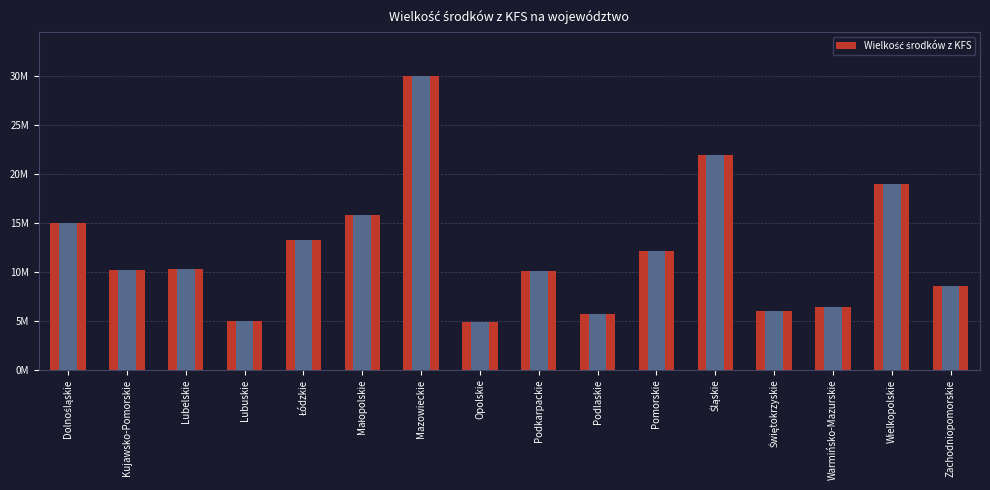

Are the bars grouped side by side (vs. stacked)?

No